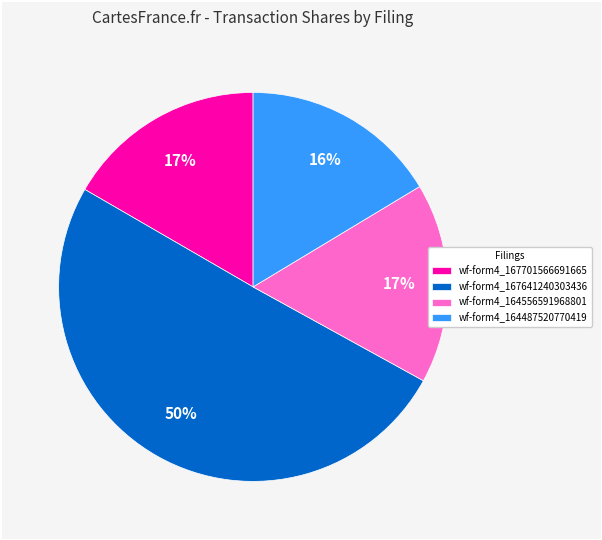

Which slice represents more than half of the pie?

wf-form4_167641240303436